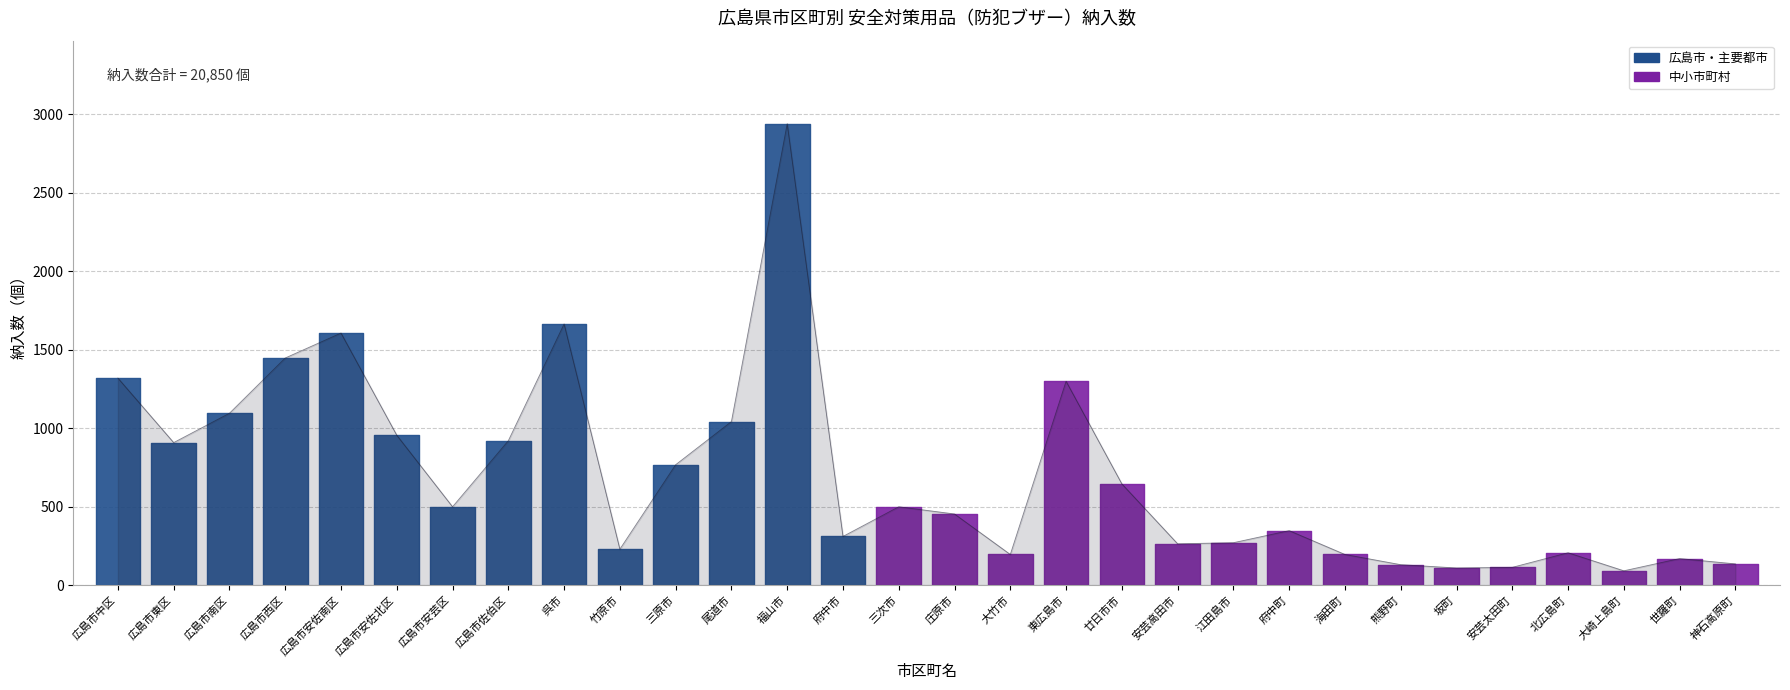

How many points are lower than both their immediate neighbors (excluding endpoints)?

8